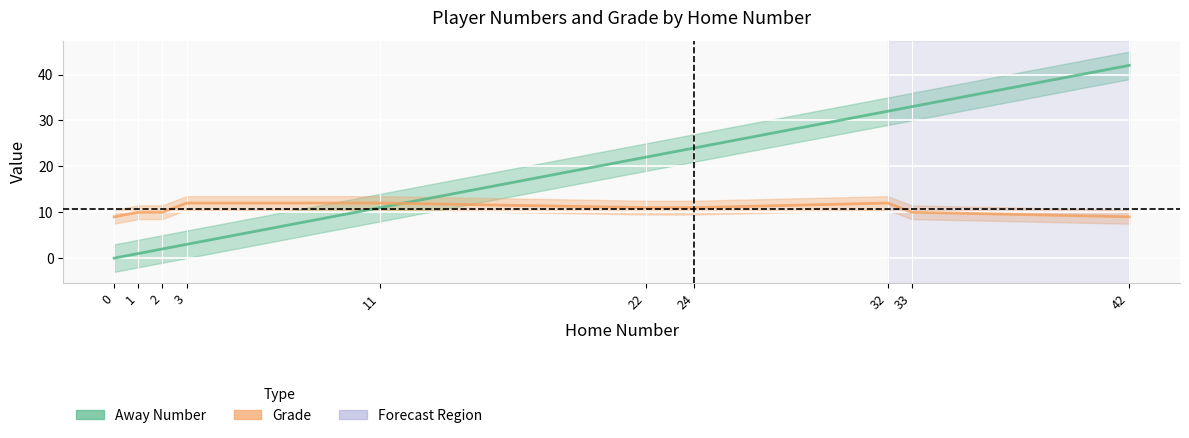

At which category is the sum across all series the highest?

42